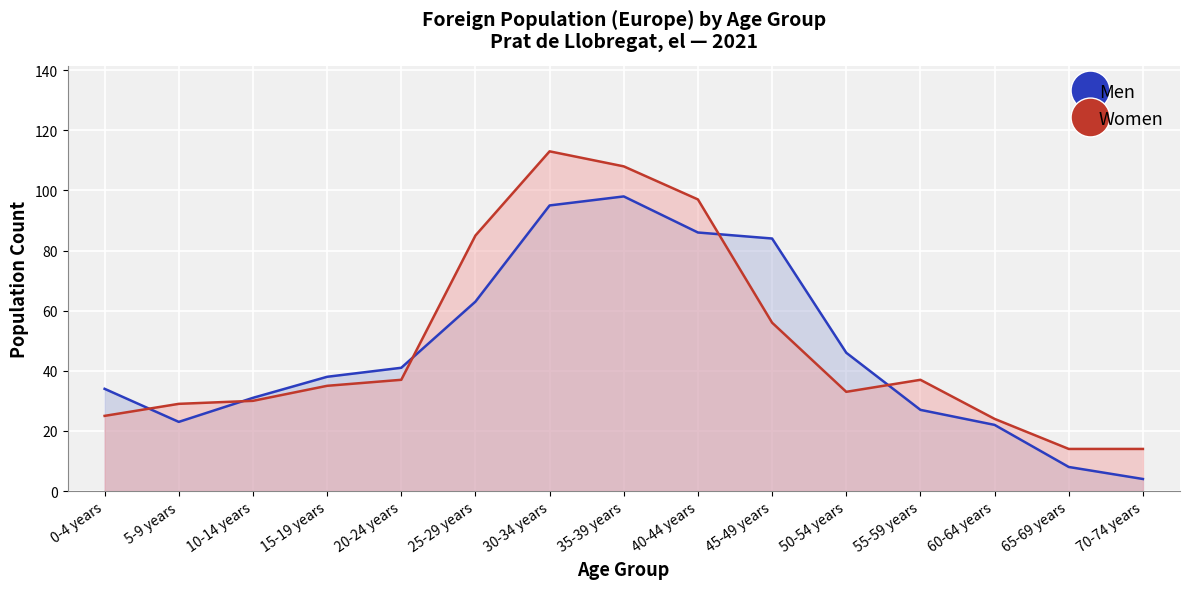

Rank the categories by Women value from highest to lowest.

30-34 years, 35-39 years, 40-44 years, 25-29 years, 45-49 years, 20-24 years, 55-59 years, 15-19 years, 50-54 years, 10-14 years, 5-9 years, 0-4 years, 60-64 years, 65-69 years, 70-74 years